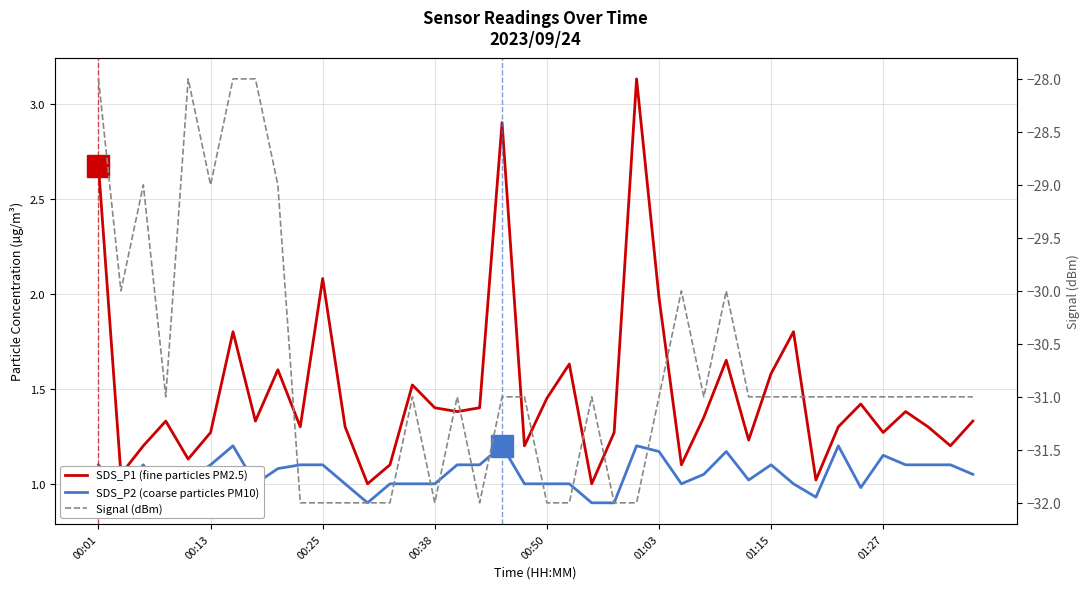

What is the value of the SDS_P1 (fine particles PM2.5) point at the 18th from the left?

1.4